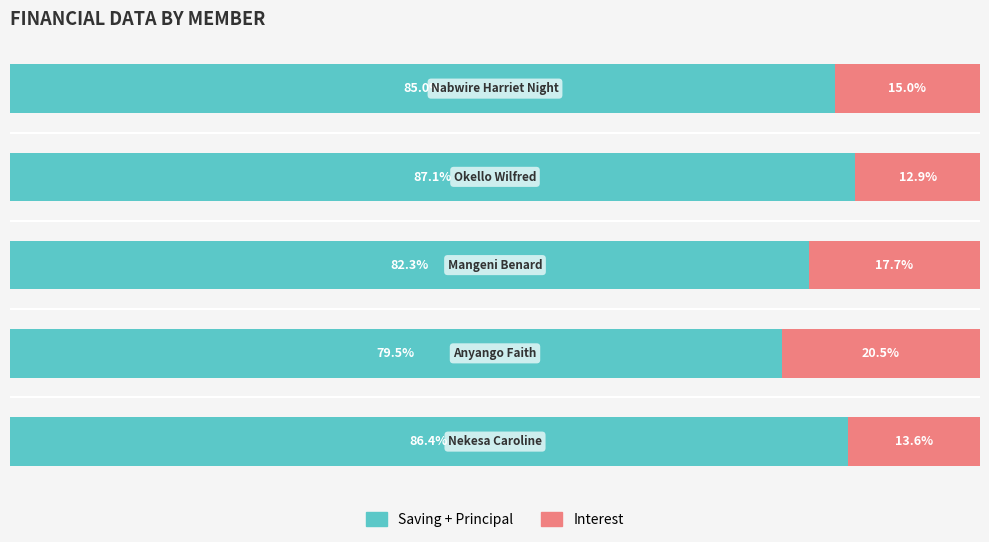

What are all the series names shown in the legend?

Saving + Principal, Interest